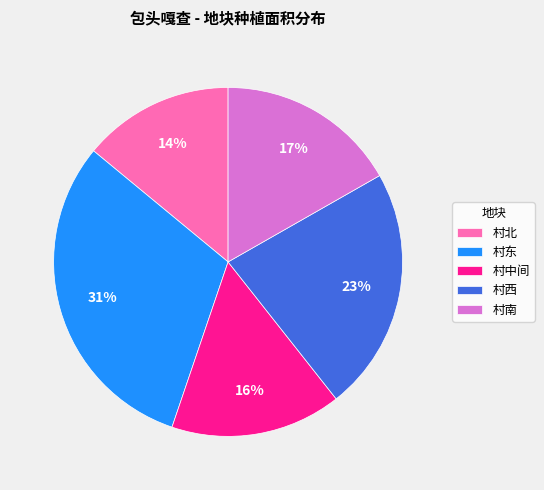

To the nearest percent, what portion does 村中间 represent?

16%